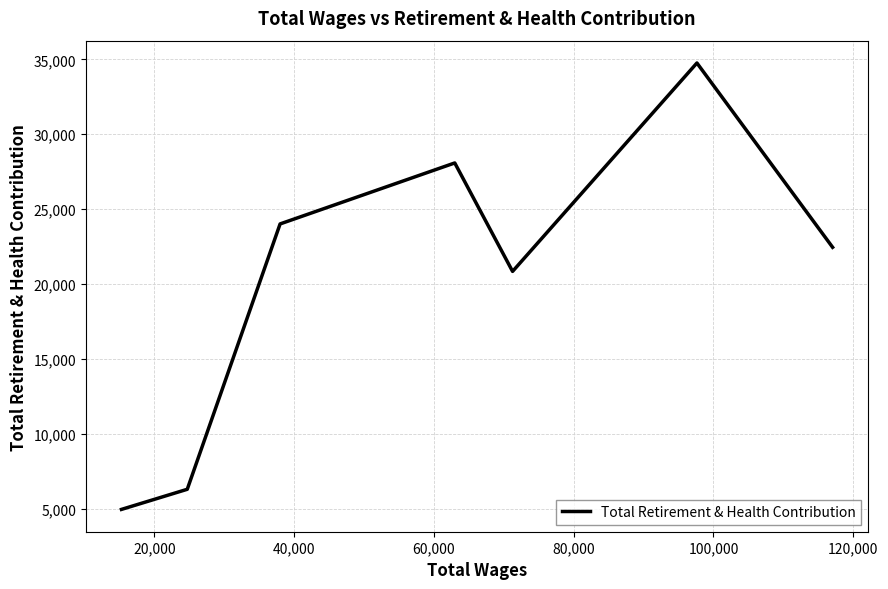

What is the difference between the maximum and minimum values?

29797